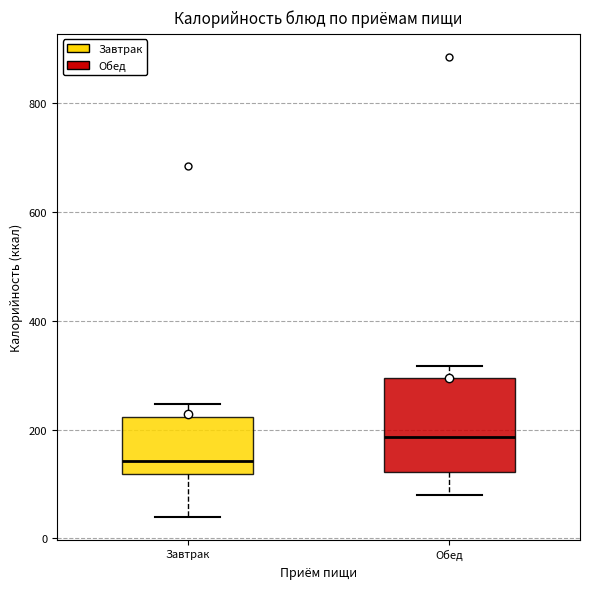

Which box is the tallest, from its lower edge to its upper edge?

Обед